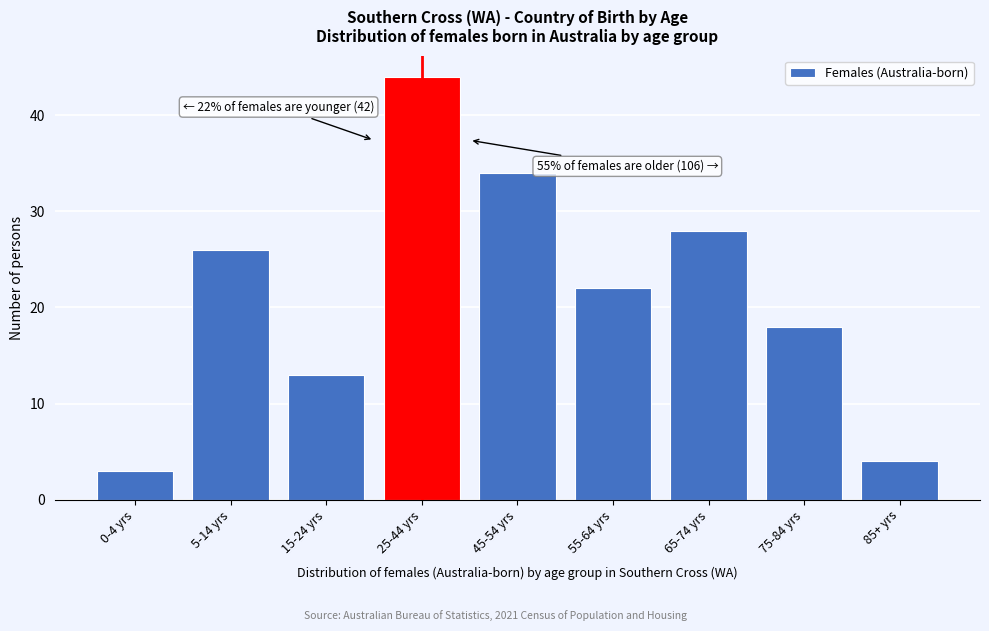

Reading left to right, transcribe all the data shown in this chart.

3	26	13	44	34	22	28	18	4